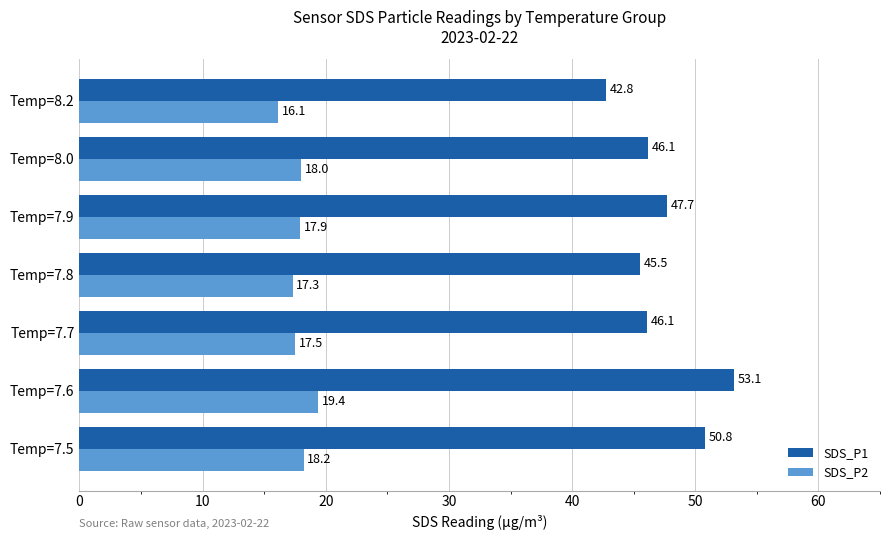

Where is SDS_P1 nearest to the value 47?

Temp=7.9